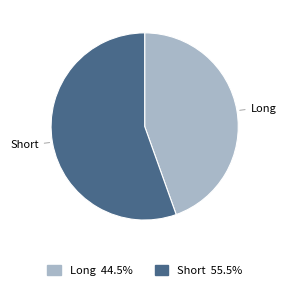

What is the majority slice?

Short